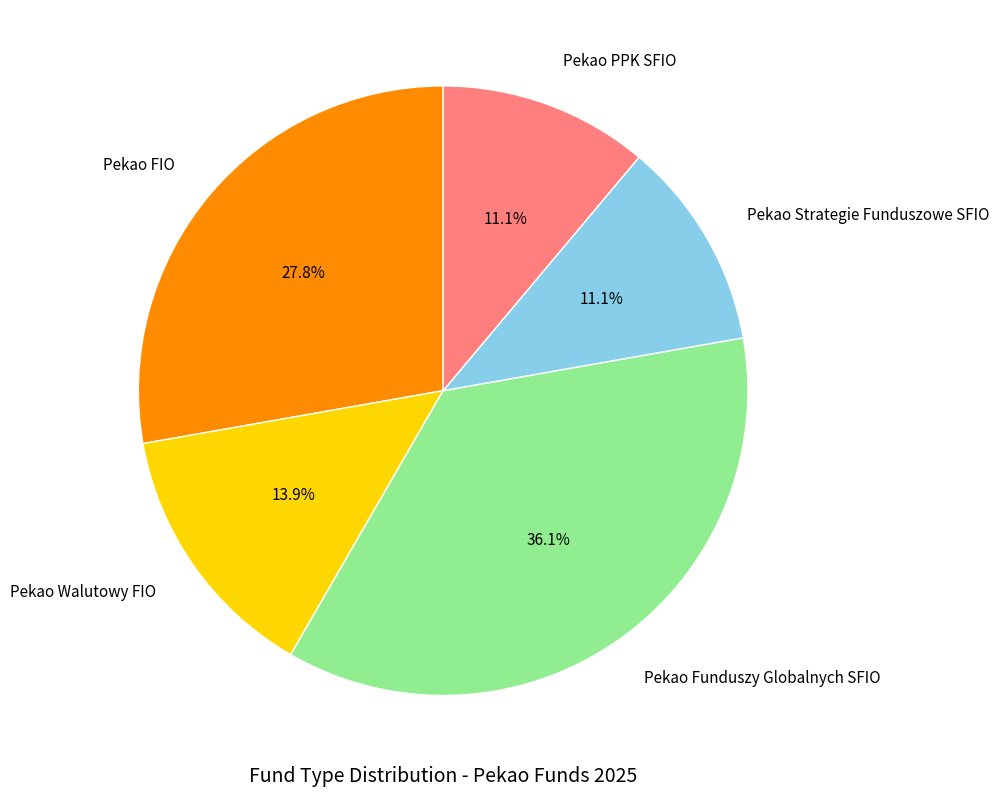

What is the largest slice in the pie chart?

Pekao Funduszy Globalnych SFIO